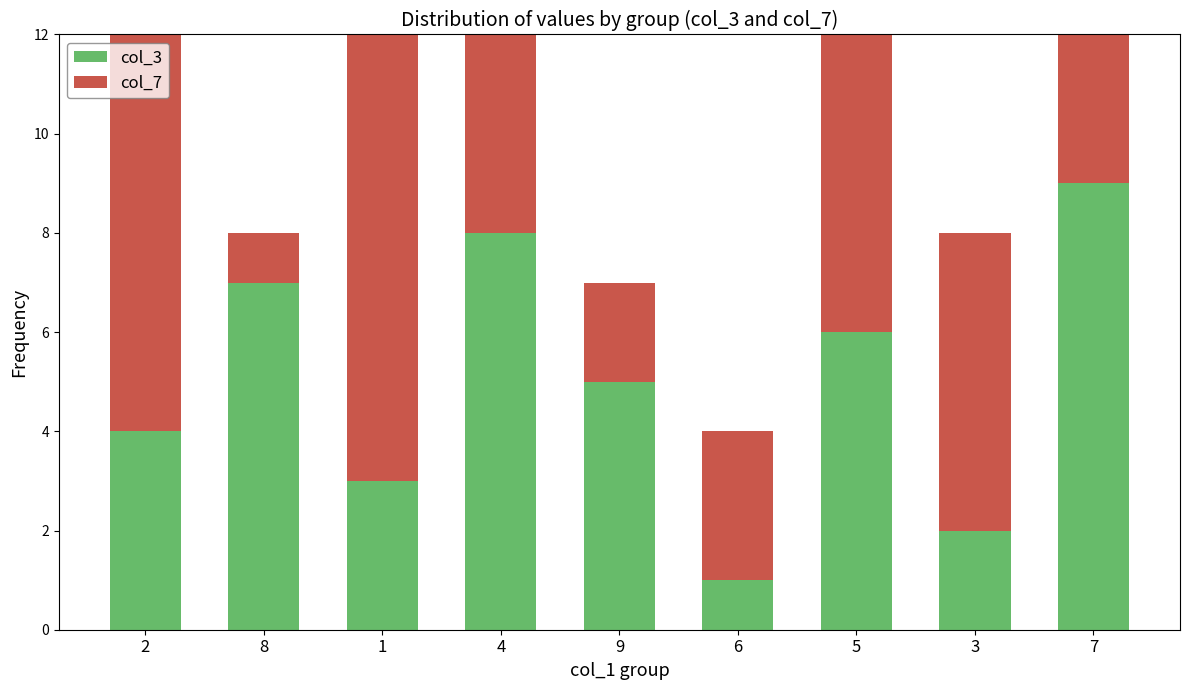

Reading left to right, what are all the values shown in this chart?

col_3: 2=4	8=7	1=3	4=8	9=5	6=1	5=6	3=2	7=9
col_7: 2=8	8=1	1=9	4=5	9=2	6=3	5=7	3=6	7=4